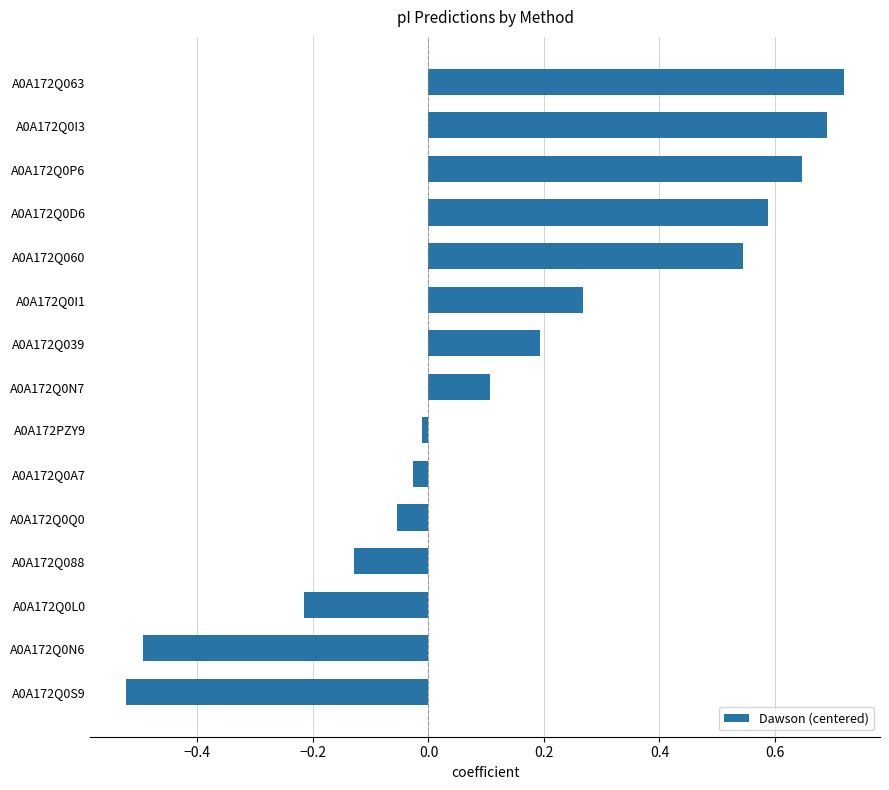

What is the change in value from A0A172Q039 to A0A172Q088?

-0.3